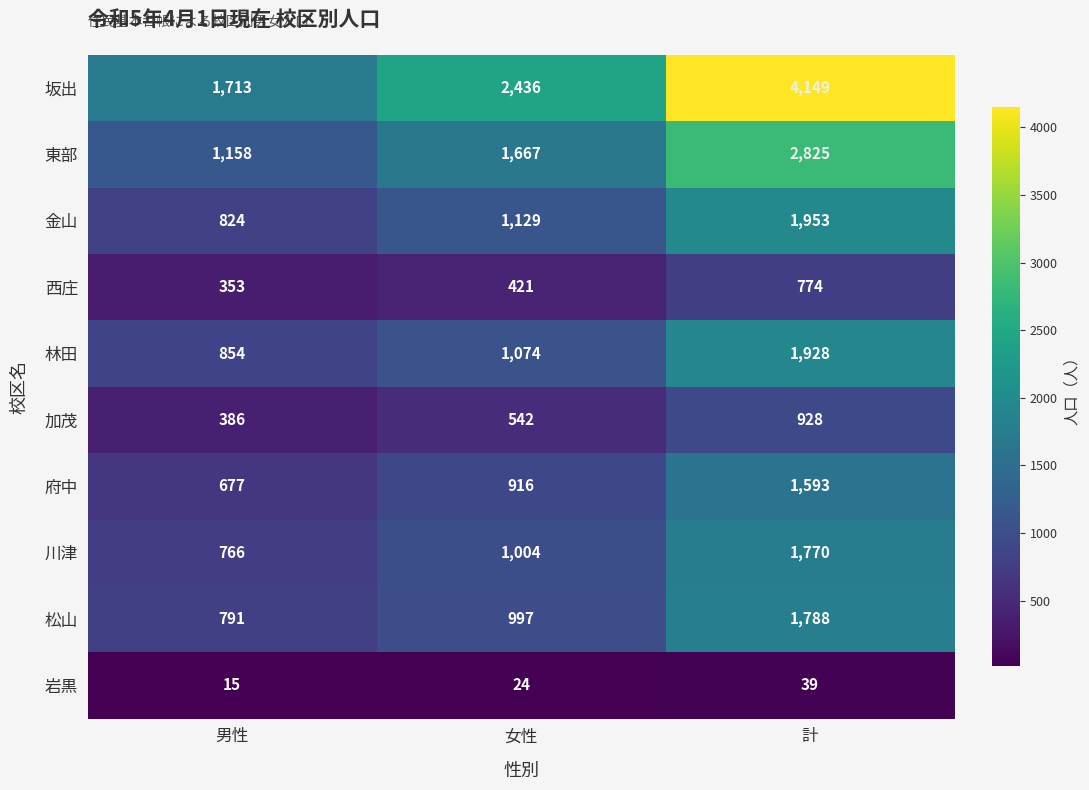

Which series changed the most between 男性 and 女性?

坂出